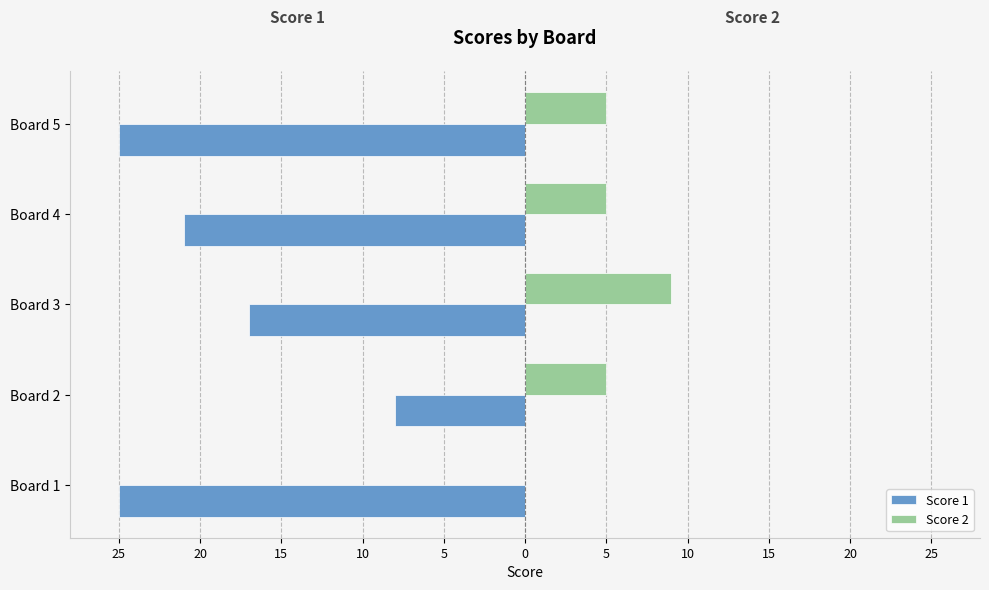

What are all the series names shown in the legend?

Score 1, Score 2